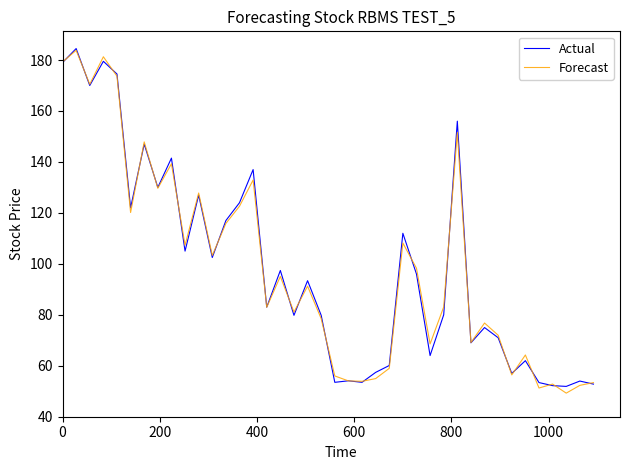

Is this an area chart (filled region under the line)?

No